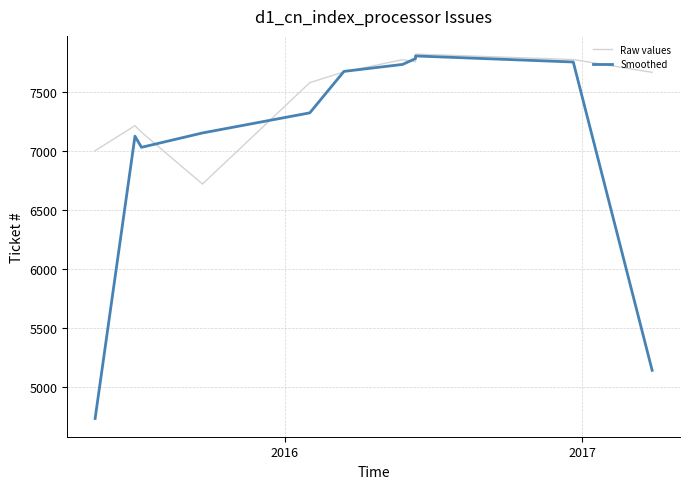

What are all the series names shown in the legend?

Raw values, Smoothed